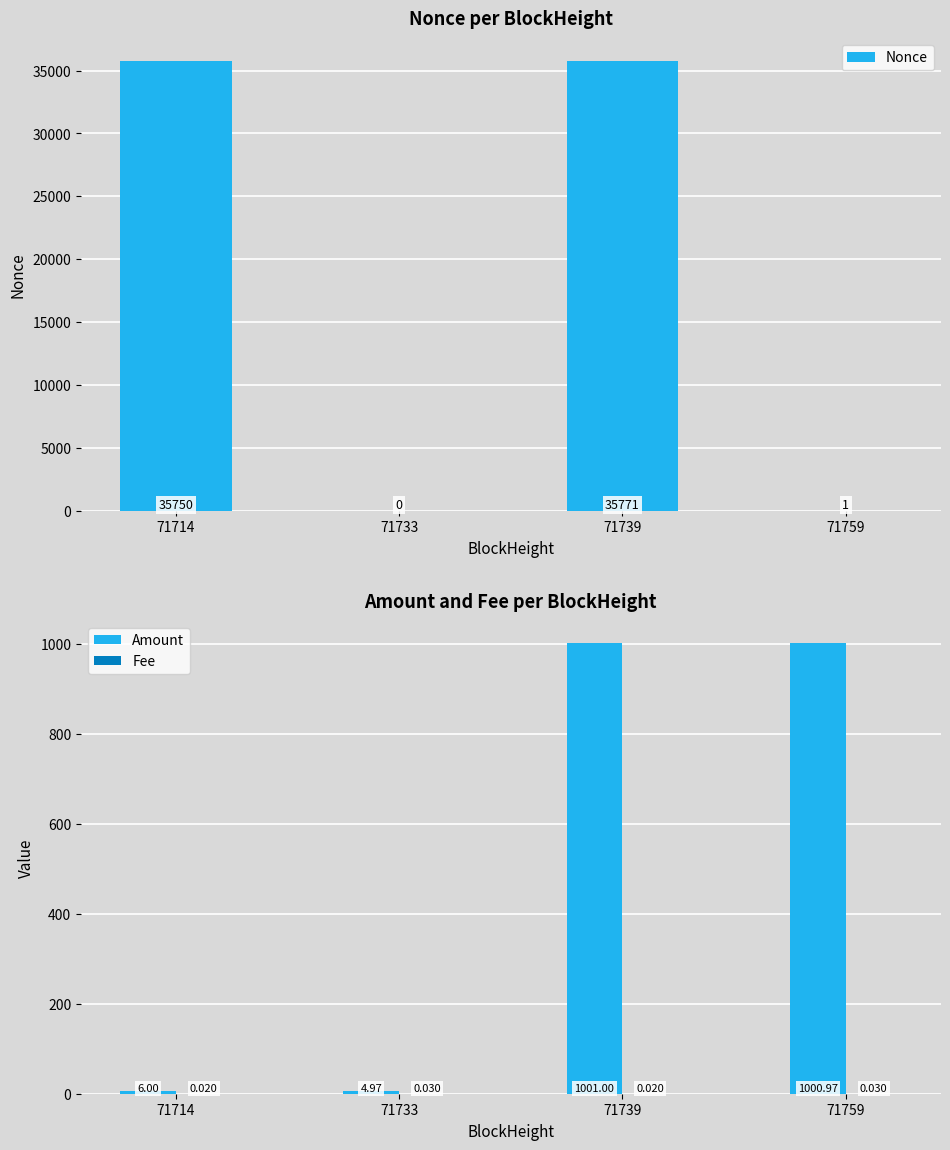

What is the difference between the maximum and minimum values in the Amount series?

996.0